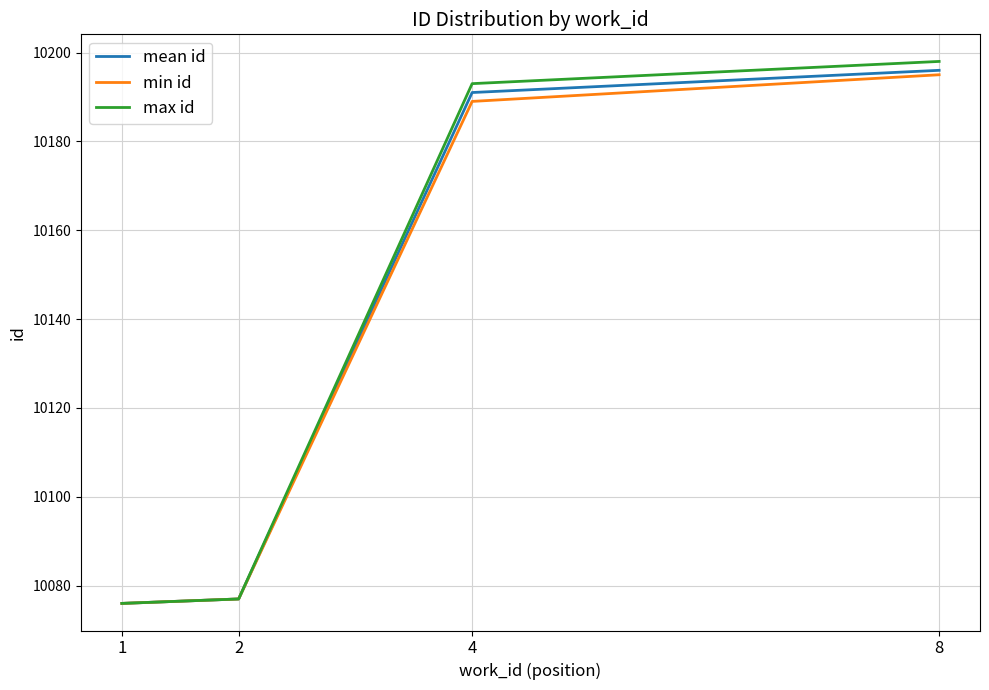

Is it true that mean id equals 10196 at 8?

True